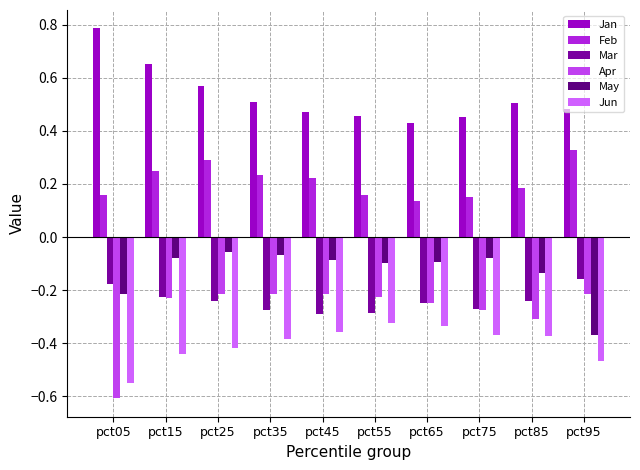

The value of Jun at pct45 is -0.1. True or false?

False